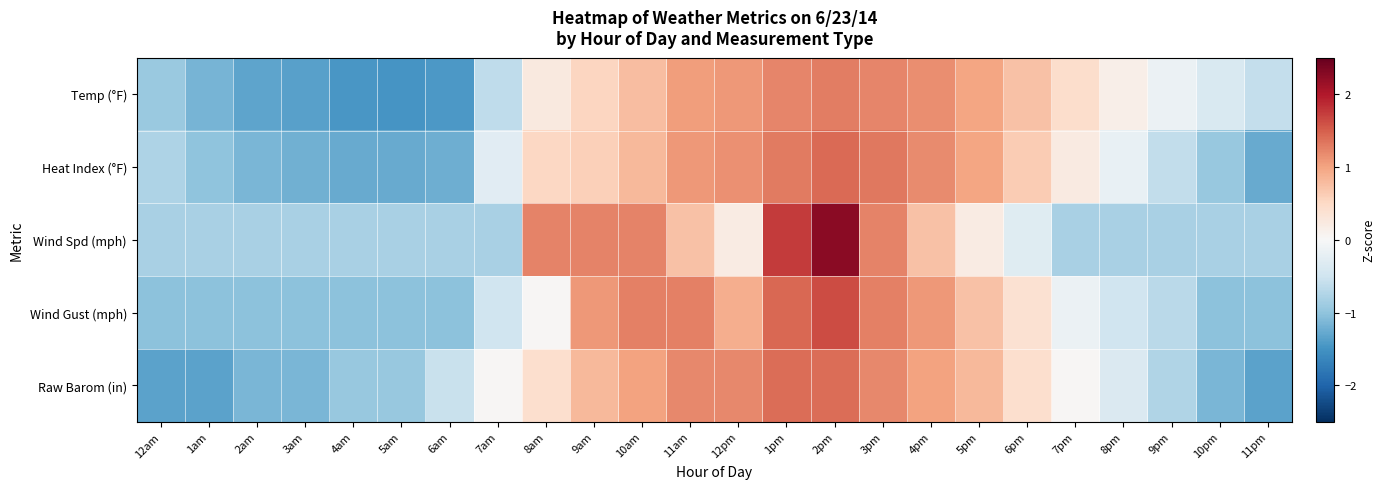

Reading left to right, what are all the values shown in this chart?

Temp (°F): 12am=-0.9	1am=-1.2	2am=-1.3	3am=-1.4	4am=-1.5	5am=-1.5	6am=-1.4	7am=-0.6	8am=0.3	9am=0.5	10am=0.8	11am=1.0	12pm=1.1	1pm=1.2	2pm=1.3	3pm=1.2	4pm=1.2	5pm=1.0	6pm=0.7	7pm=0.4	8pm=0.1	9pm=-0.1	10pm=-0.4	11pm=-0.6
Heat Index (°F): 12am=-0.8	1am=-1.0	2am=-1.1	3am=-1.2	4am=-1.3	5am=-1.3	6am=-1.2	7am=-0.3	8am=0.5	9am=0.6	10am=0.8	11am=1.1	12pm=1.1	1pm=1.3	2pm=1.4	3pm=1.3	4pm=1.2	5pm=1.0	6pm=0.6	7pm=0.2	8pm=-0.2	9pm=-0.6	10pm=-0.9	11pm=-1.3
Wind Spd (mph): 12am=-0.8	1am=-0.8	2am=-0.8	3am=-0.8	4am=-0.8	5am=-0.8	6am=-0.8	7am=-0.8	8am=1.2	9am=1.2	10am=1.2	11am=0.7	12pm=0.2	1pm=1.7	2pm=2.3	3pm=1.2	4pm=0.7	5pm=0.2	6pm=-0.3	7pm=-0.8	8pm=-0.8	9pm=-0.8	10pm=-0.8	11pm=-0.8
Wind Gust (mph): 12am=-1.0	1am=-1.0	2am=-1.0	3am=-1.0	4am=-1.0	5am=-1.0	6am=-1.0	7am=-0.5	8am=0.0	9am=1.1	10am=1.3	11am=1.3	12pm=0.9	1pm=1.4	2pm=1.6	3pm=1.3	4pm=1.1	5pm=0.7	6pm=0.4	7pm=-0.1	8pm=-0.5	9pm=-0.7	10pm=-1.0	11pm=-1.0
Raw Barom (in): 12am=-1.3	1am=-1.3	2am=-1.1	3am=-1.1	4am=-0.9	5am=-0.9	6am=-0.6	7am=0.0	8am=0.4	9am=0.8	10am=1.0	11am=1.2	12pm=1.2	1pm=1.4	2pm=1.4	3pm=1.2	4pm=1.0	5pm=0.8	6pm=0.4	7pm=0.0	8pm=-0.4	9pm=-0.7	10pm=-1.1	11pm=-1.3